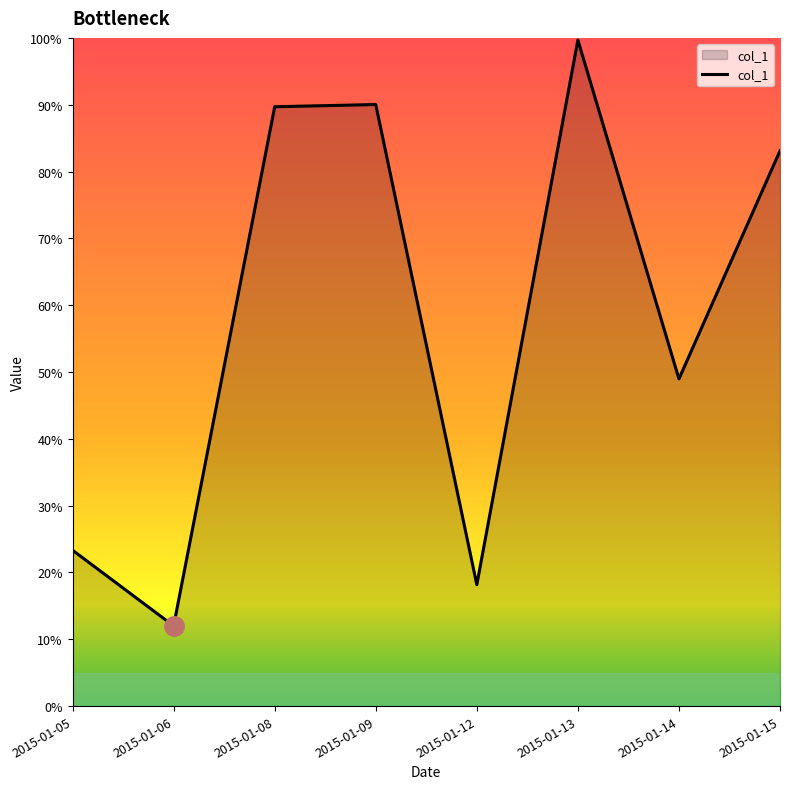

True or false: the data has more than 0 interior local peaks.

True